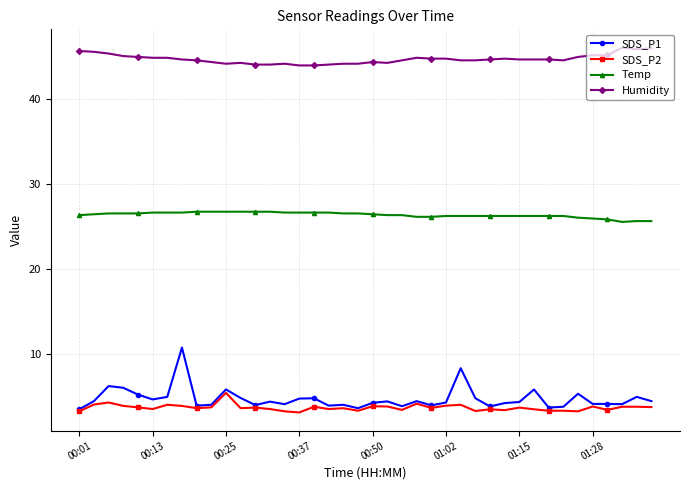

How many distinct data groups are displayed?

4